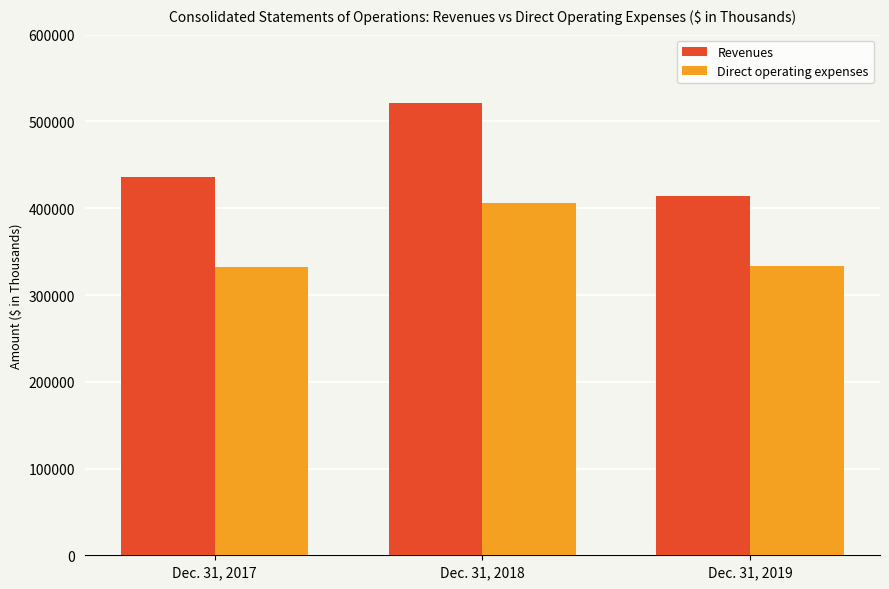

Rank the series at Dec. 31, 2017 from highest to lowest value.

Revenues, Direct operating expenses